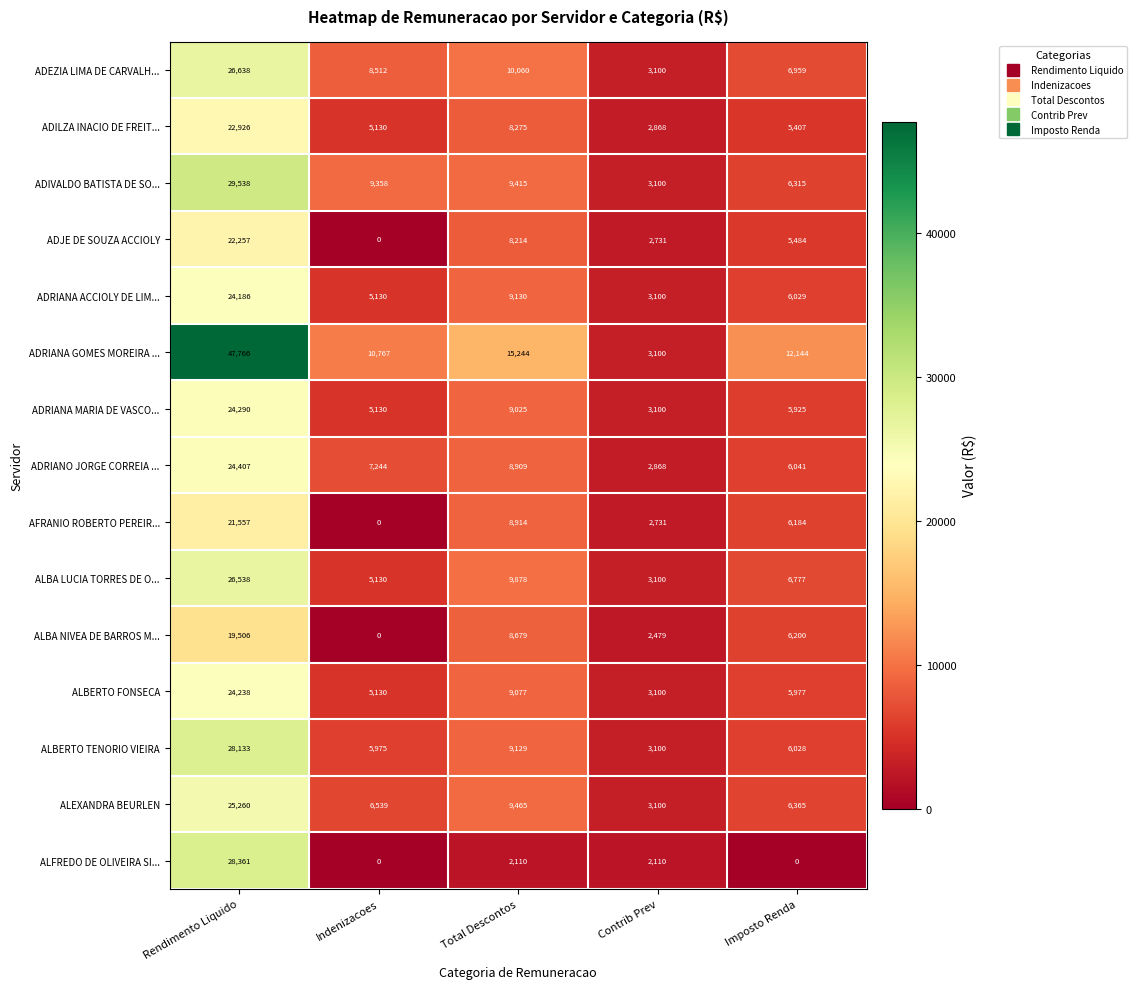

How many ADJE DE SOUZA ACCIOLY values are between 2731 and 8214?

3